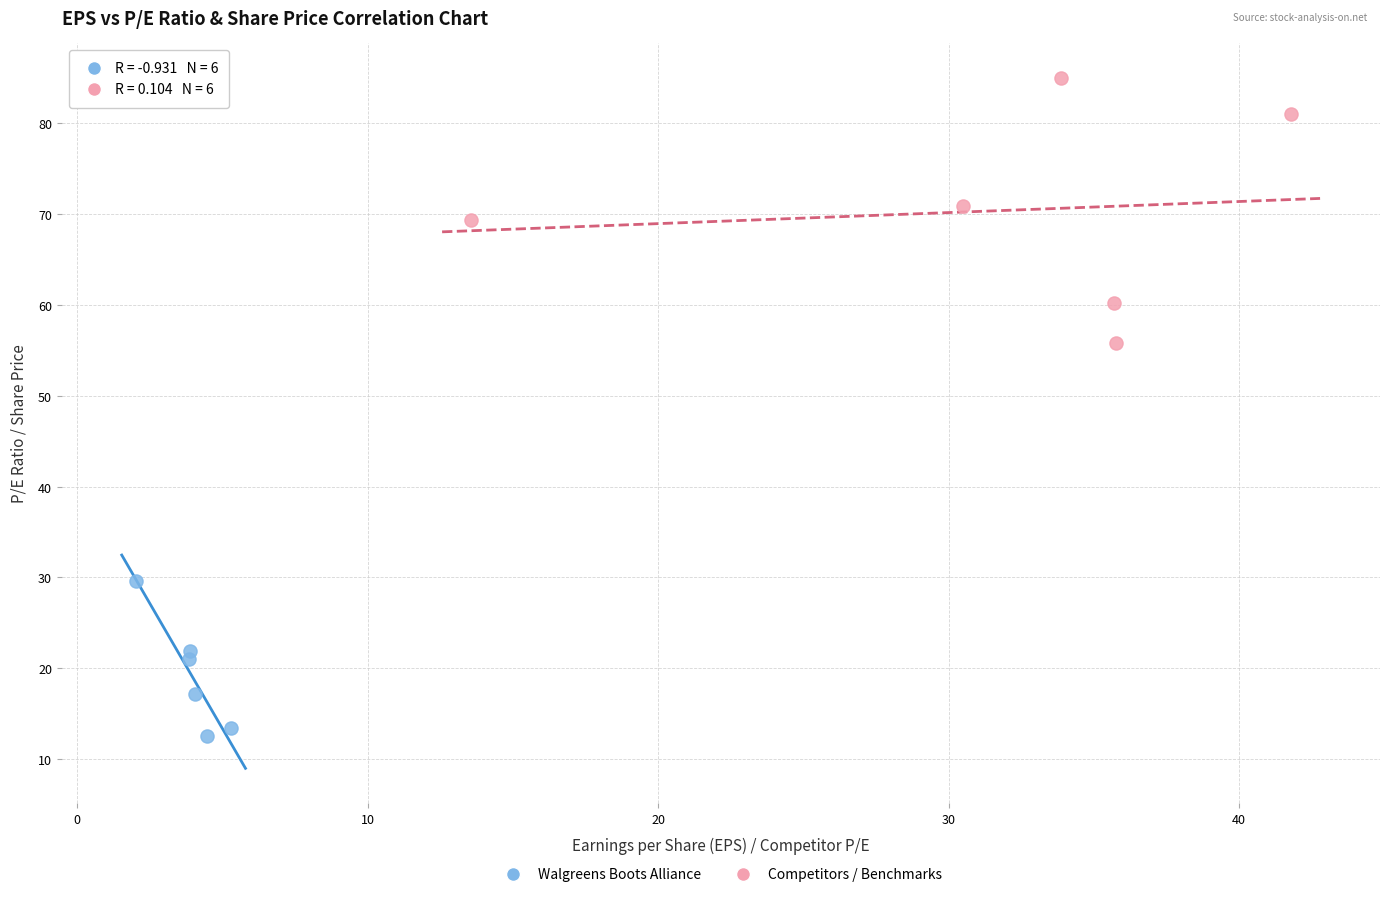

Which series reaches the maximum Y coordinate?

Competitors / Benchmarks